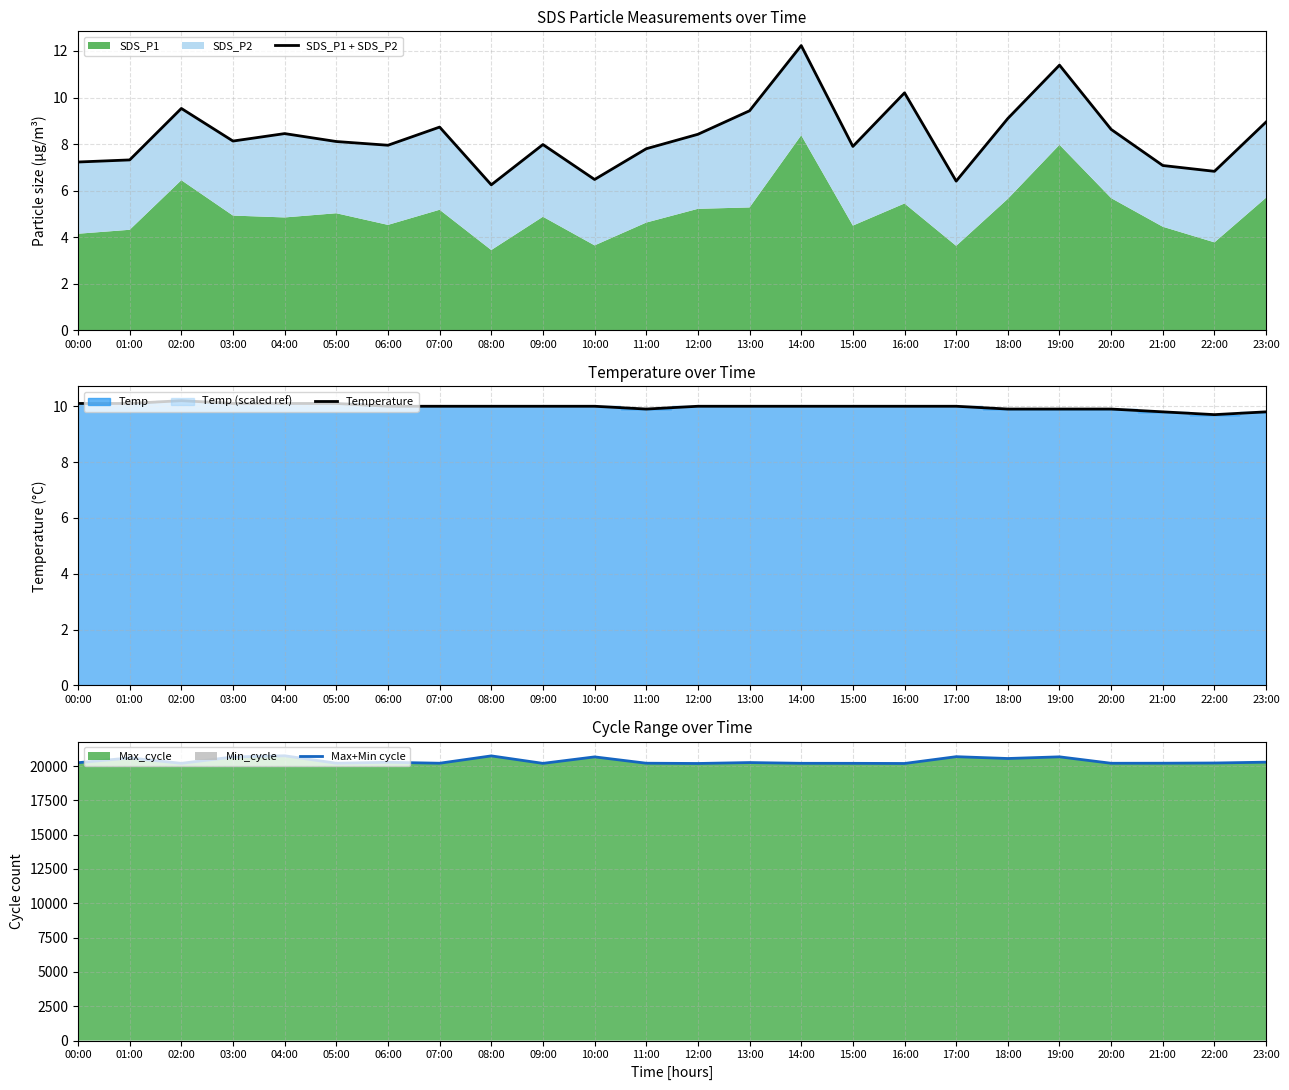

What value does the Temperature series have at 11:00?

9.9